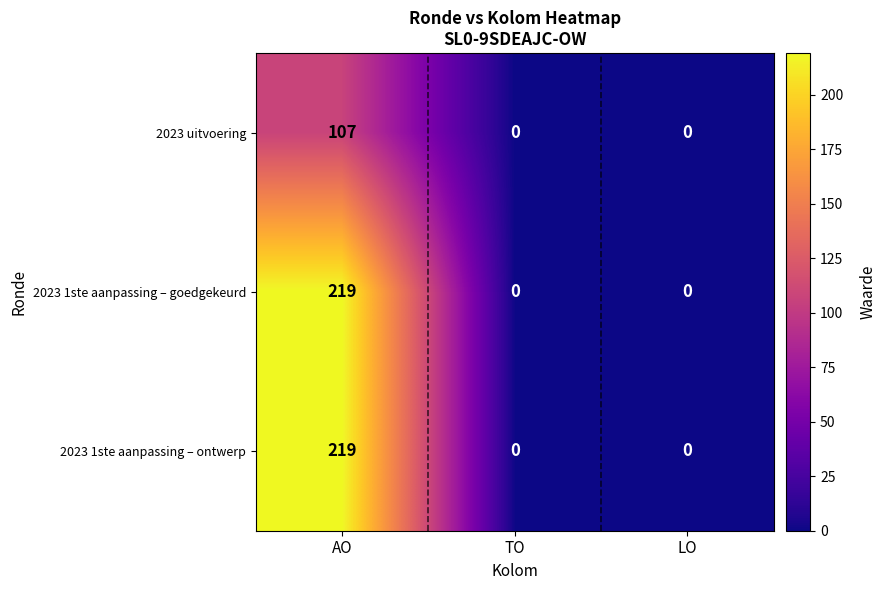

The value of 2023 uitvoering at LO is 0. True or false?

True